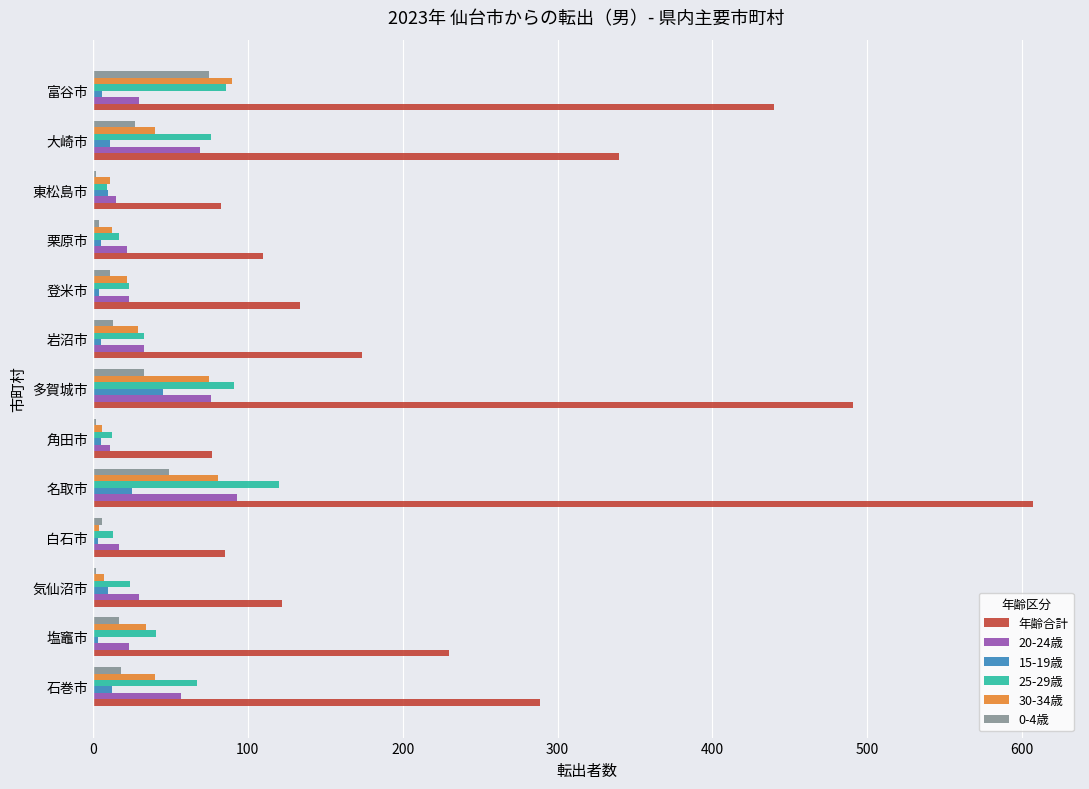

What are all the series names shown in the legend?

年齢合計, 20-24歳, 15-19歳, 25-29歳, 30-34歳, 0-4歳